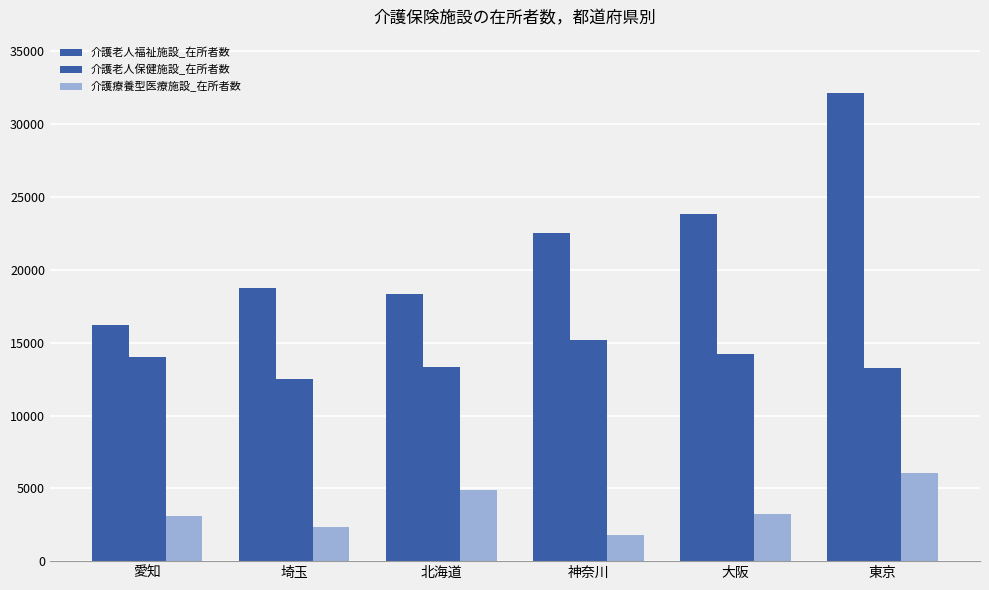

What is the sum of the 介護老人保健施設_在所者数 values at 東京 and 愛知?

27297